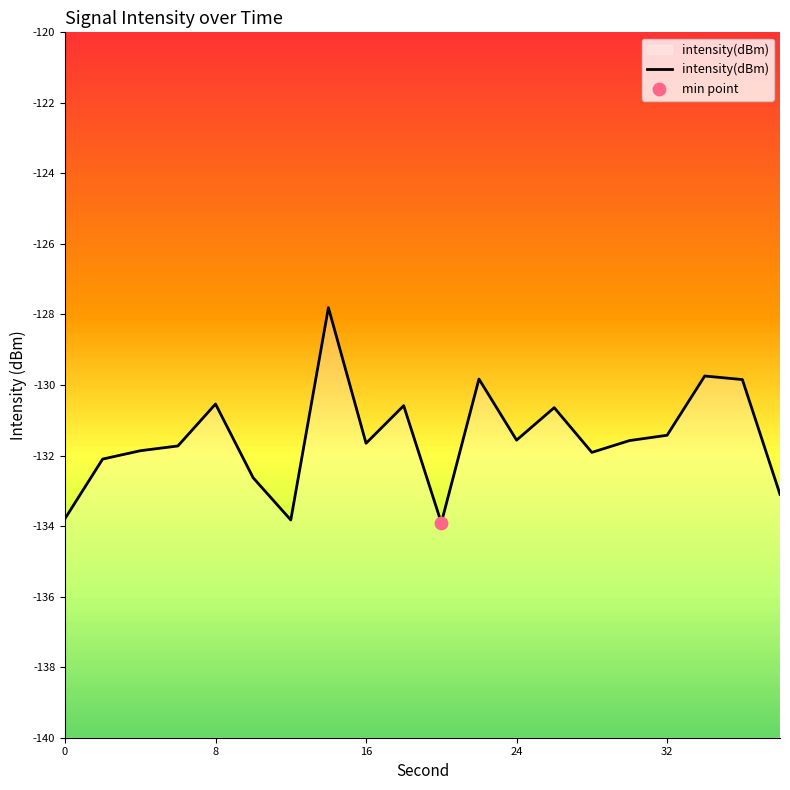

Between 24 and 0, which is larger?

24